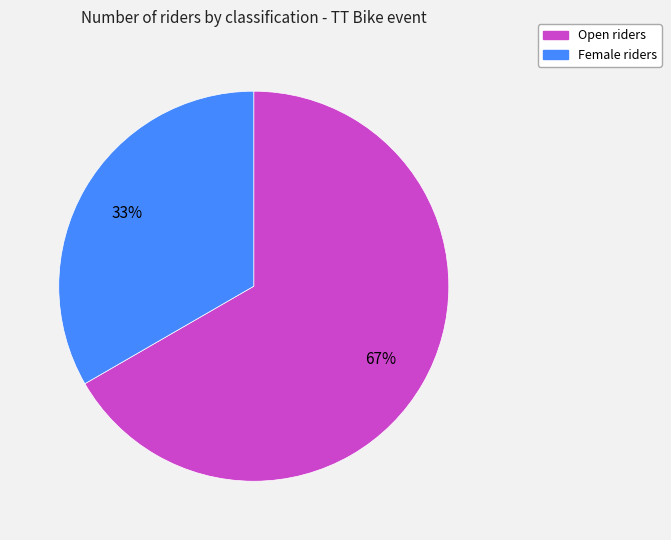

Which has a higher value, Open or Female?

Open